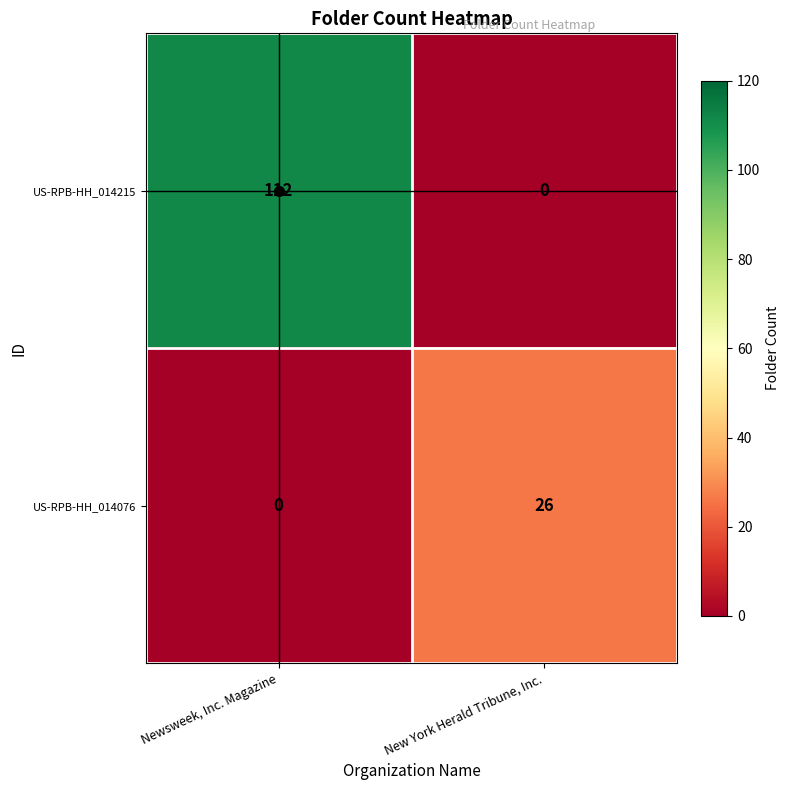

At how many categories does at least one series exceed 59?

1